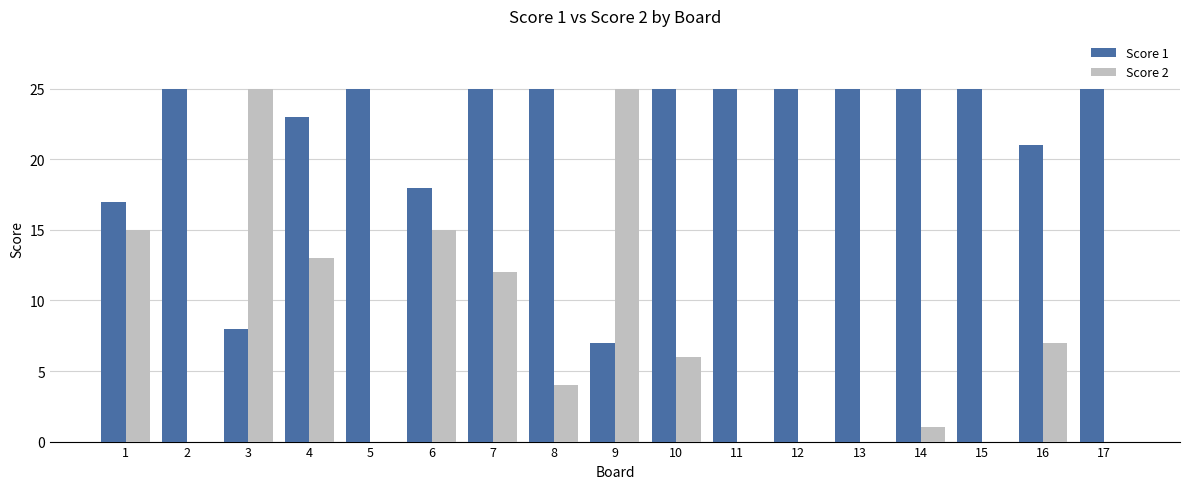

How many groups of bars are there?

17